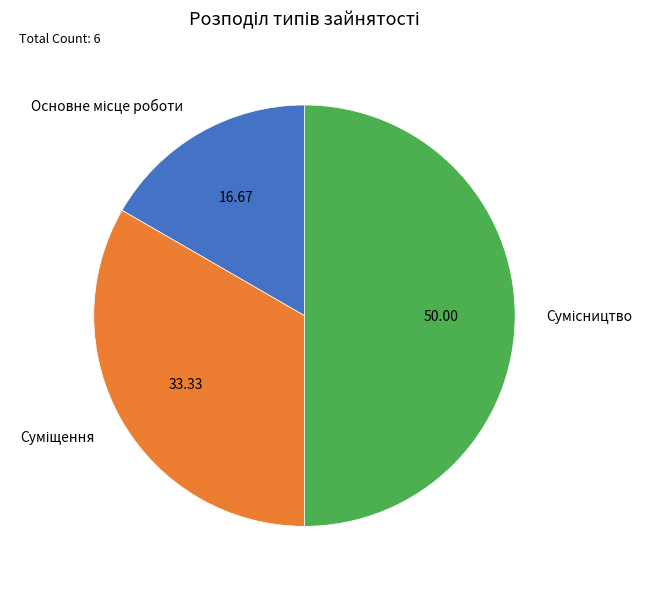

How many slices are in this pie chart?

3